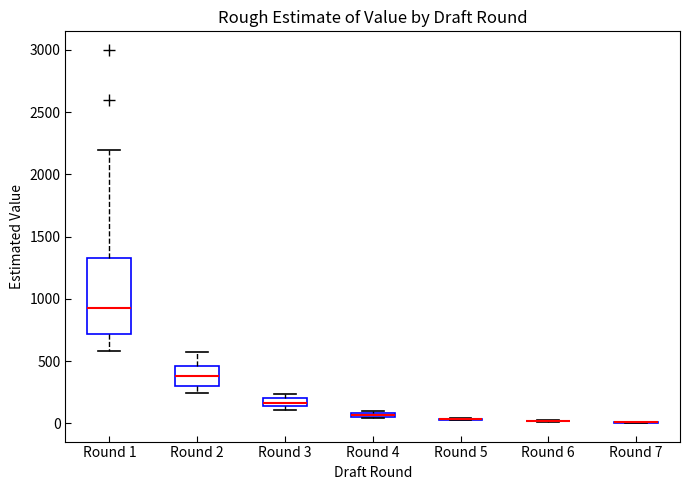

Where is the lower edge of the box for Round 3 on the y-axis? The values are not printed on the chart, so give them approximately, as read against the axis.

150